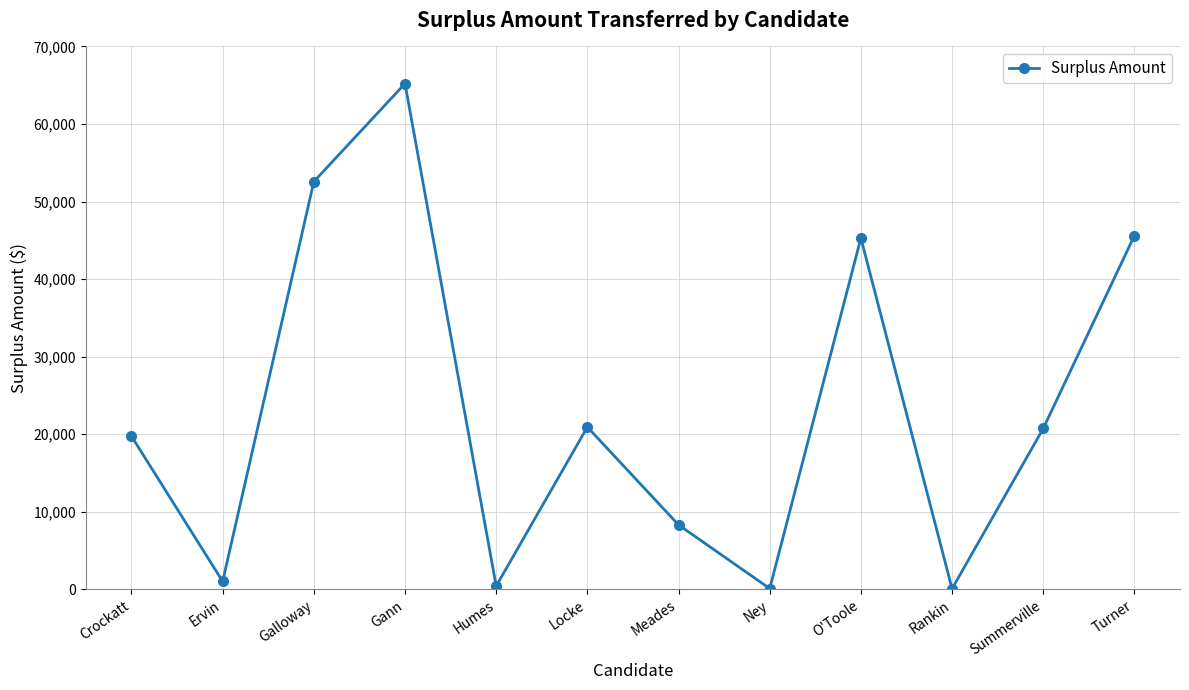

Does the chart display data point markers on the line(s)?

Yes